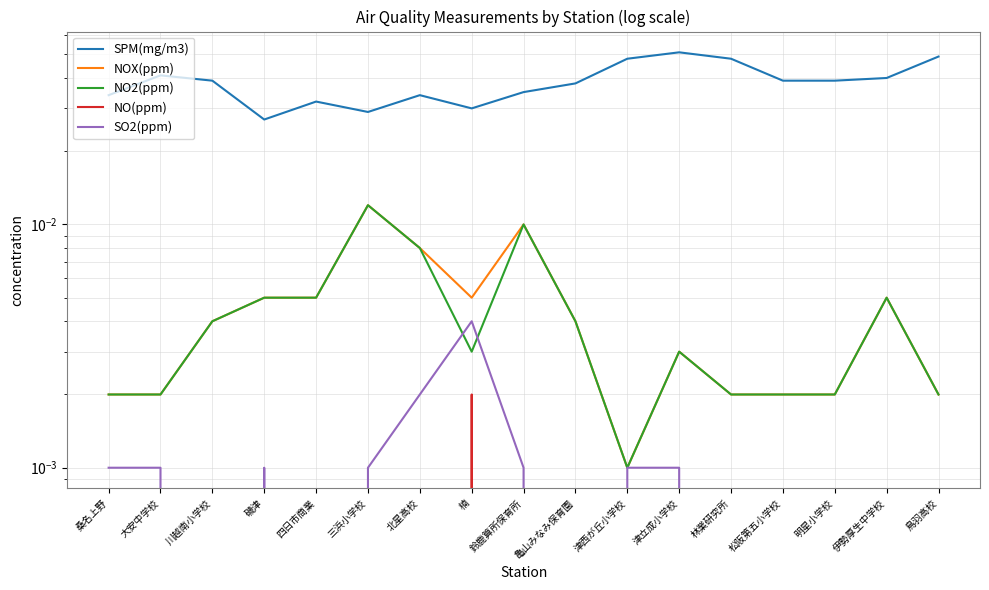

What position from the left is 楠?

8